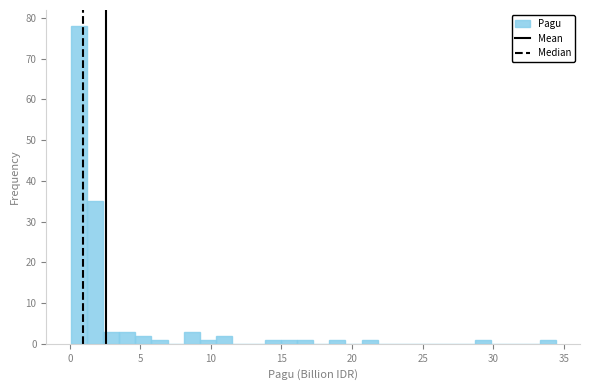

Read against the x-axis, roughly where is the centre of the tallest bar?

0.5